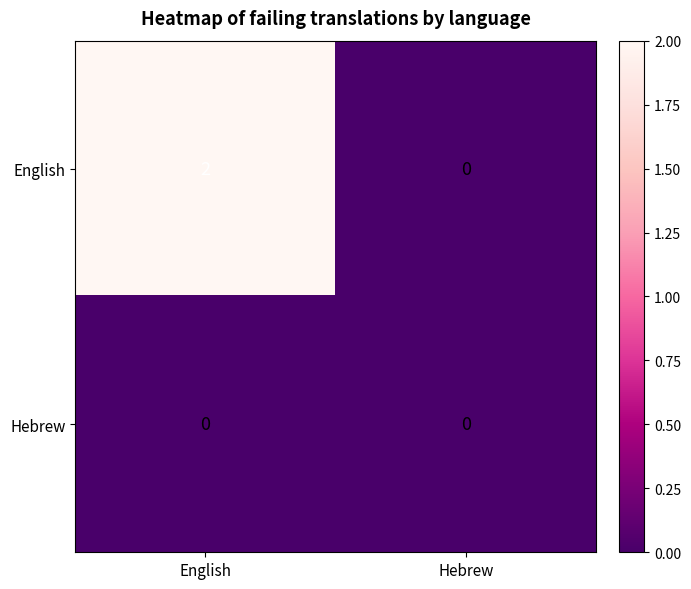

Rank the series by their maximum value, from lowest to highest.

Hebrew, English